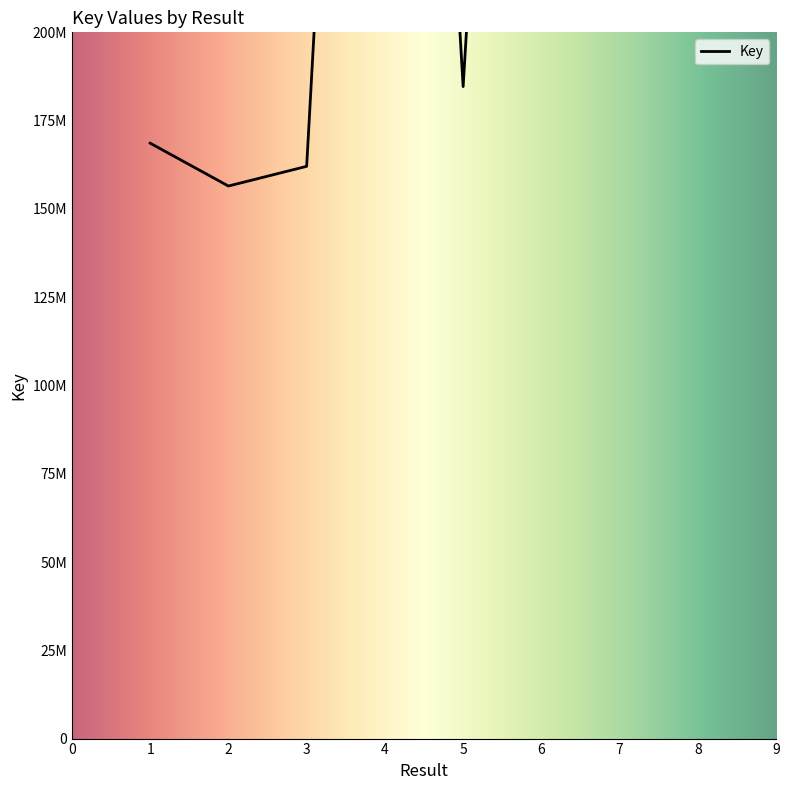

What is the sum of the values at 4 and 5?

747520262